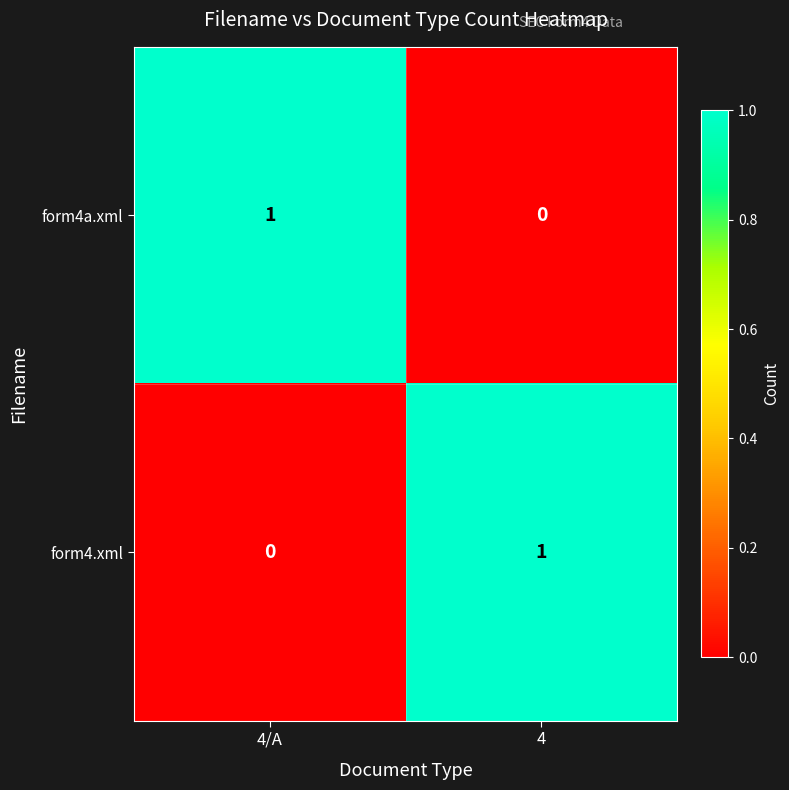

Rank the series at 4 from highest to lowest value.

form4.xml, form4a.xml